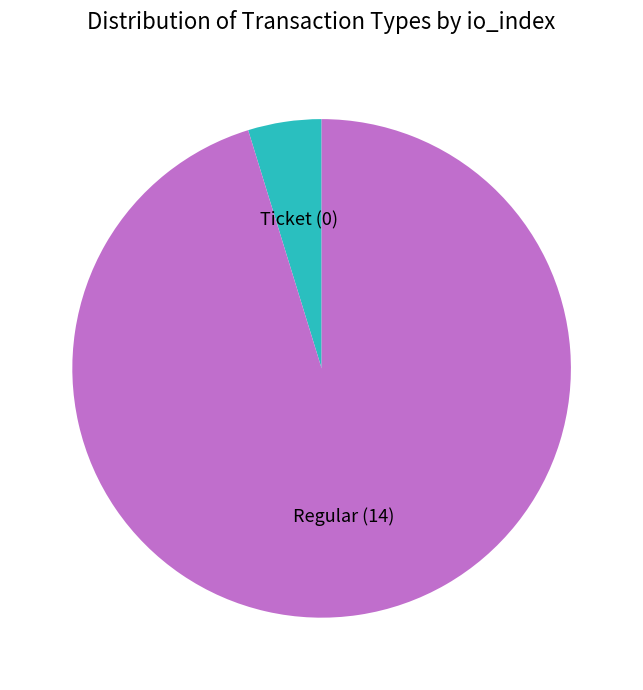

What is the smallest slice in the pie chart?

Ticket (0)